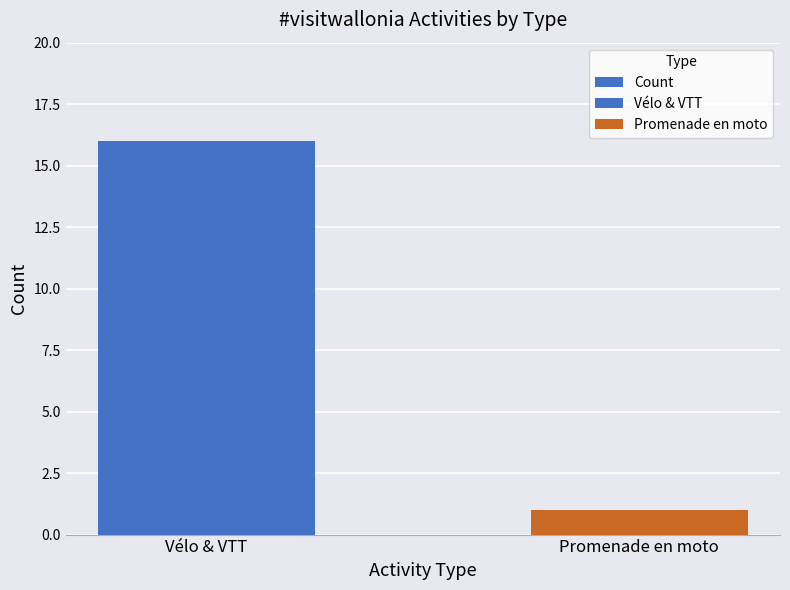

Is it true that the value at Vélo & VTT is 23?

False